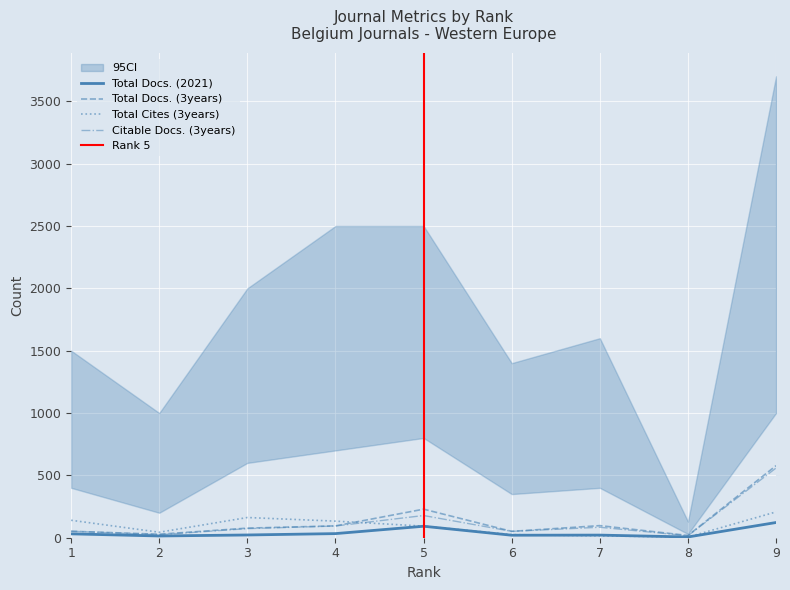

True or false: Total Docs. (2021) and Total Docs. (3years) intersect in this chart.

False